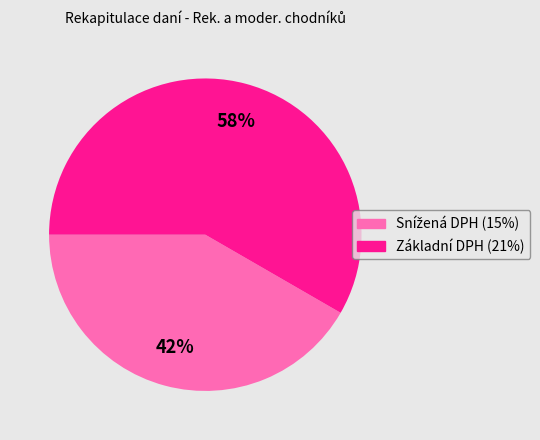

True or false: Základní DPH (21%) accounts for 50% of the total.

False